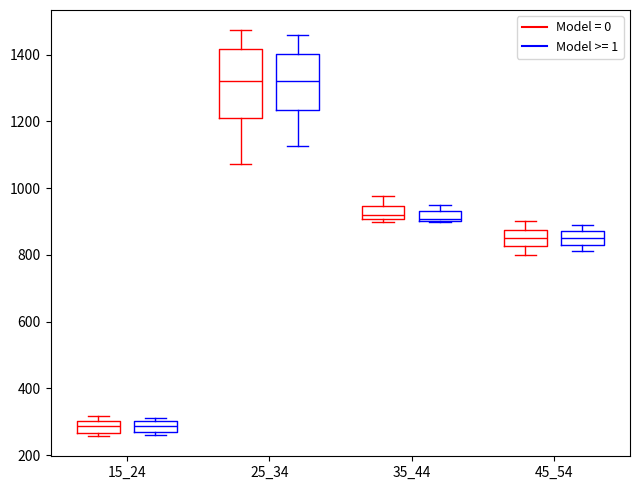

Reading left to right, transcribe this box plot: for each box, give where its median line is, the range the box spans, and where its two whiskers end, as read against the y-axis. The values are not printed on the chart, so give them approximately, as read against the axis.

15_24 (Model = 0): median 280, box 260 to 300, whiskers 260 (just below the box's lower edge) to 320
15_24 (Model >= 1): median 280 (inside the box), box 280 to 300, whiskers 260 to 320
25_34 (Model = 0): median 1320, box 1220 to 1420, whiskers 1080 to 1480
25_34 (Model >= 1): median 1320, box 1240 to 1400, whiskers 1120 to 1460
35_44 (Model = 0): median 920, box 900 to 940, whiskers 900 (just below the box's lower edge) to 980
35_44 (Model >= 1): median 900 (just above the box's lower edge), box 900 to 940, whiskers 900 to 940 (above the box's upper edge)
45_54 (Model = 0): median 860, box 820 to 880, whiskers 800 to 900
45_54 (Model >= 1): median 860, box 840 to 880, whiskers 820 to 900